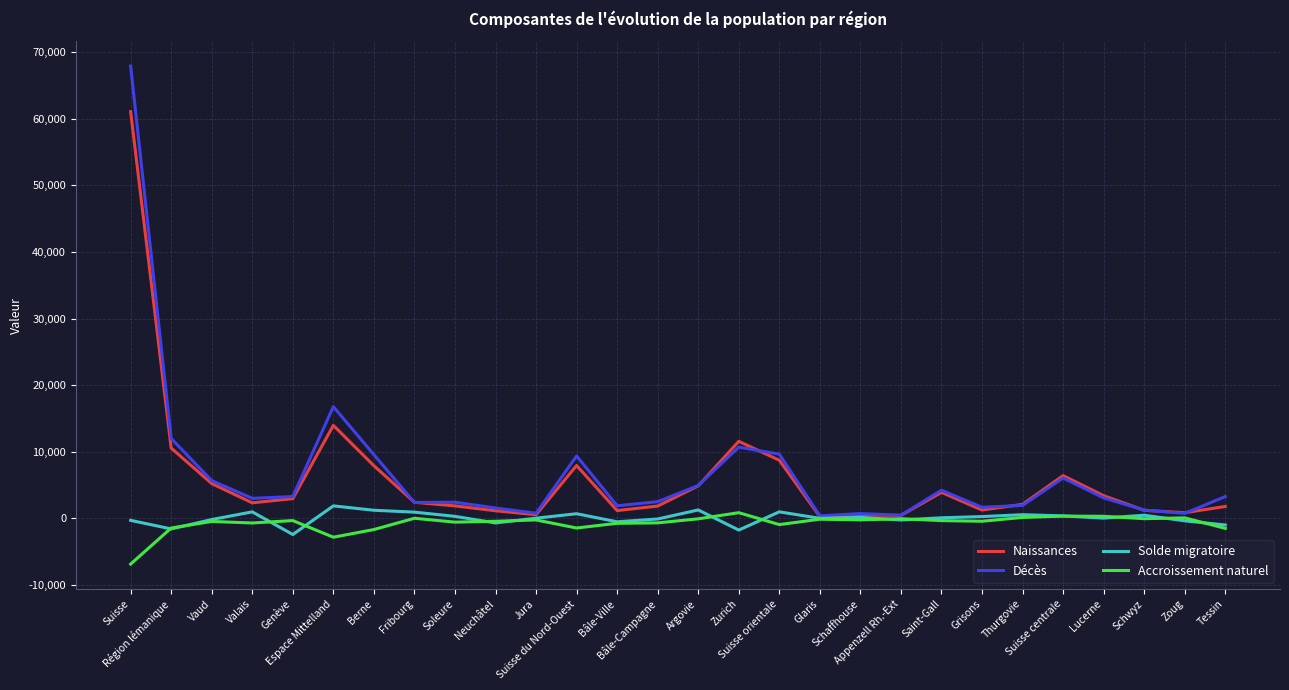

True or false: Décès has more than 1 points higher than both neighbors.

True